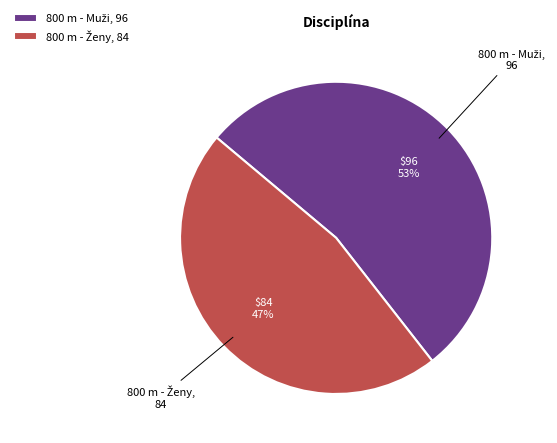

To the nearest percent, what is the average slice percentage?

50%